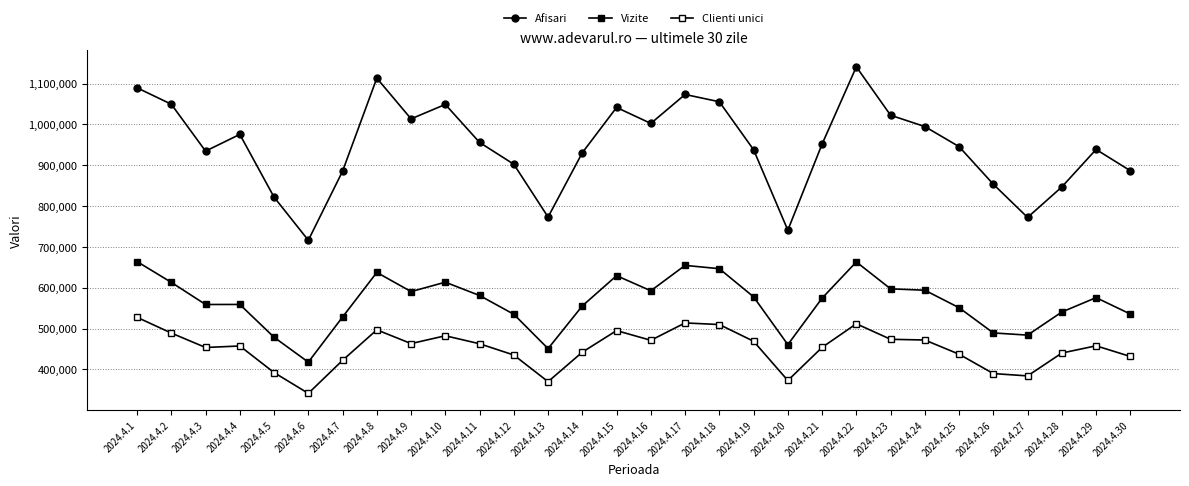

How many lines are shown in the chart?

3